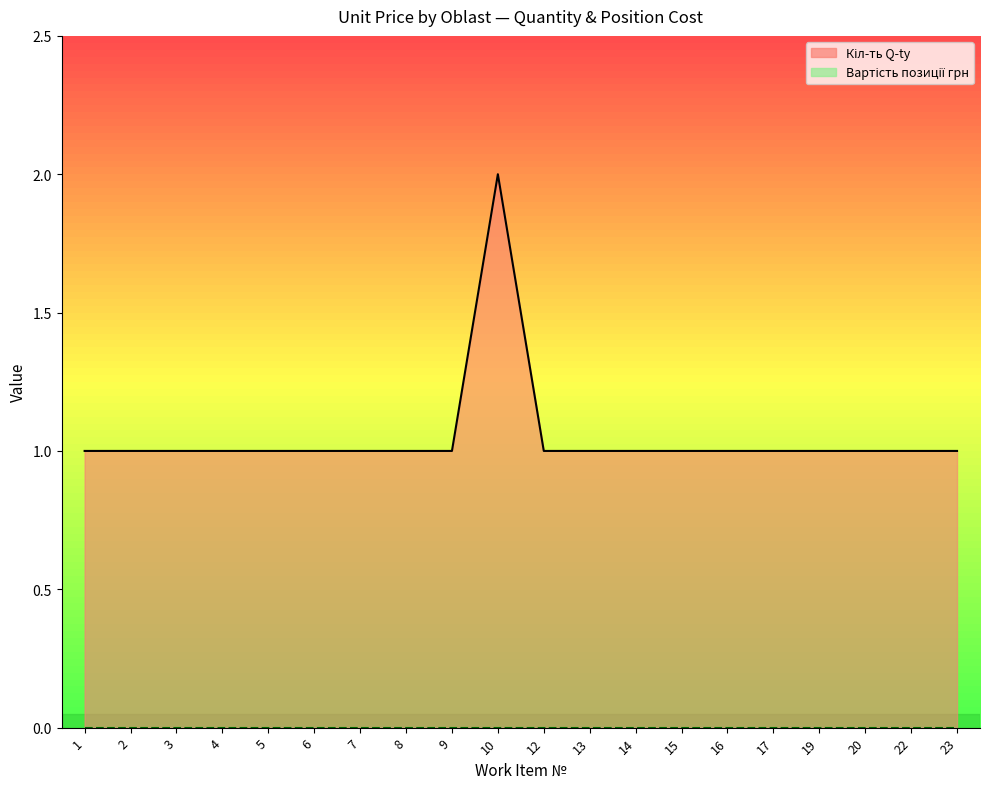

Rank the series by their maximum value, from highest to lowest.

Кіл-ть Q-ty, Вартість позиції грн